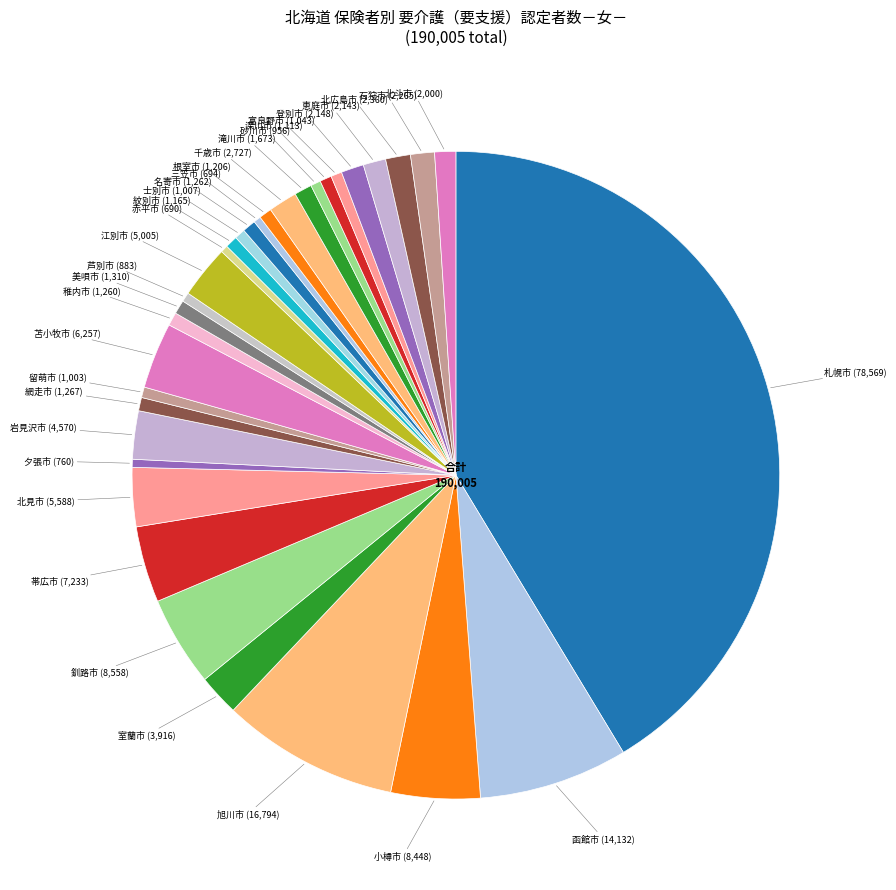

Count the number of slices in the pie.

33